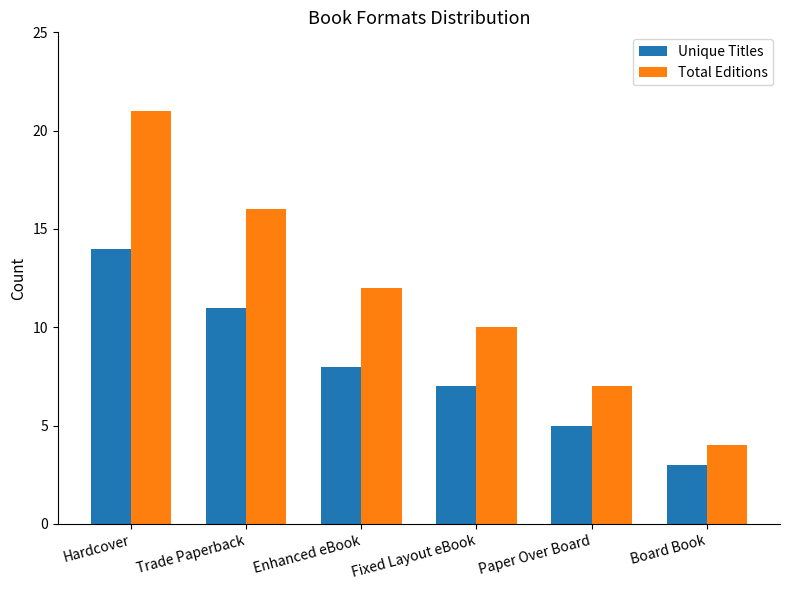

What position from the right is Hardcover?

6